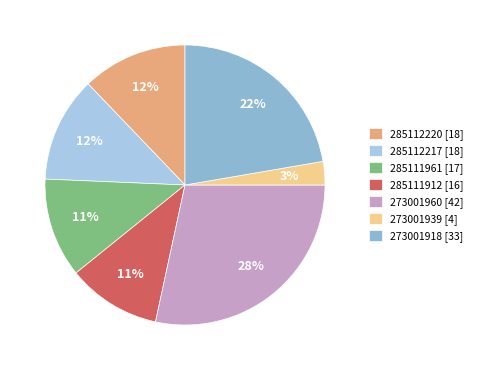

Which category has the biggest portion of the pie?

273001960